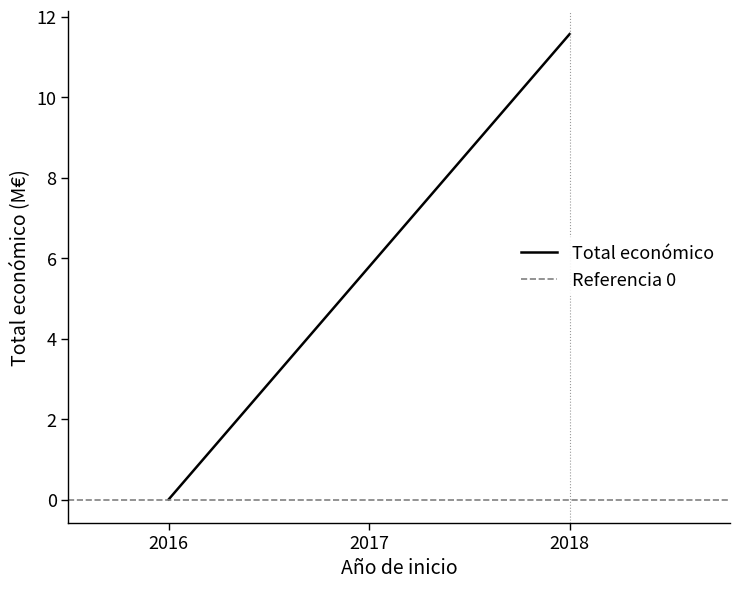

Count the number of data series in this chart.

2